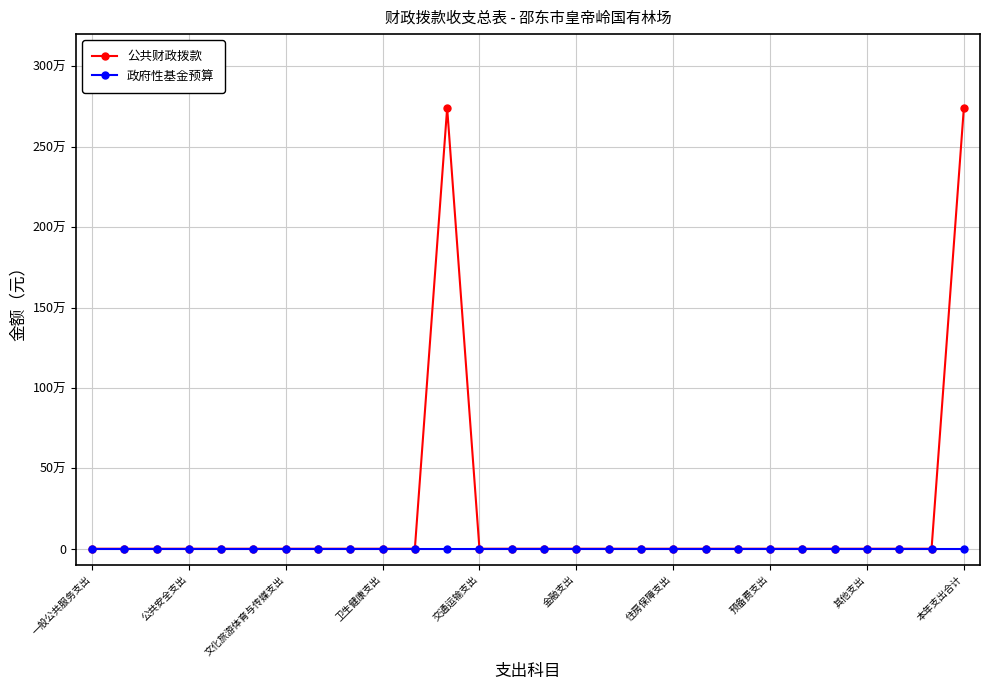

What are all the series names shown in the legend?

公共财政拨款, 政府性基金预算